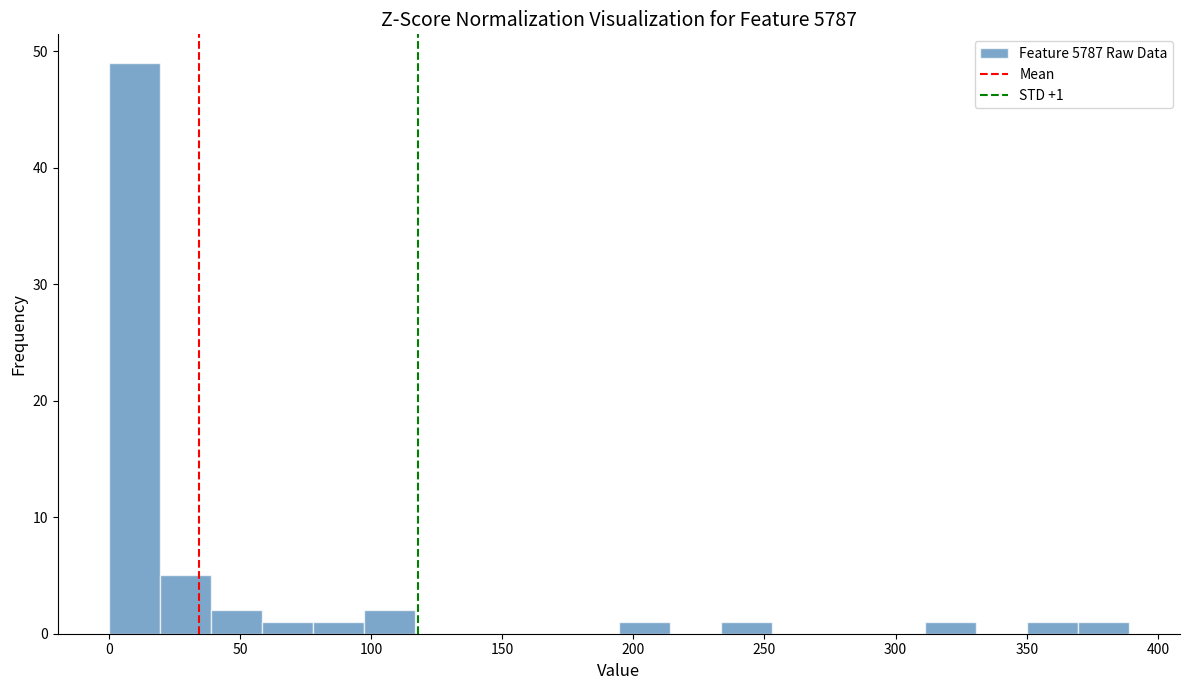

Read against the x-axis, roughly where is the centre of the tallest bar?

10